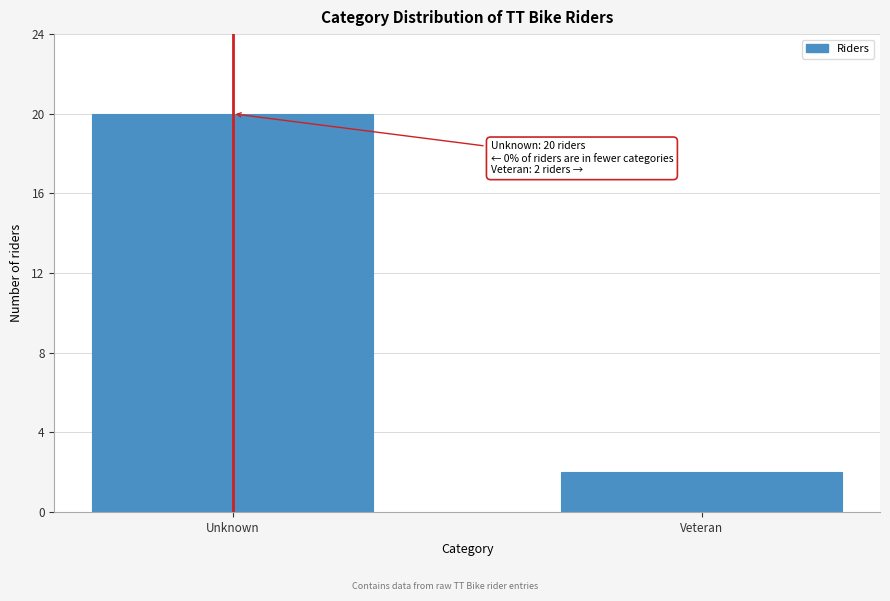

Reading left to right, extract all data points from this chart.

Unknown=20	Veteran=2